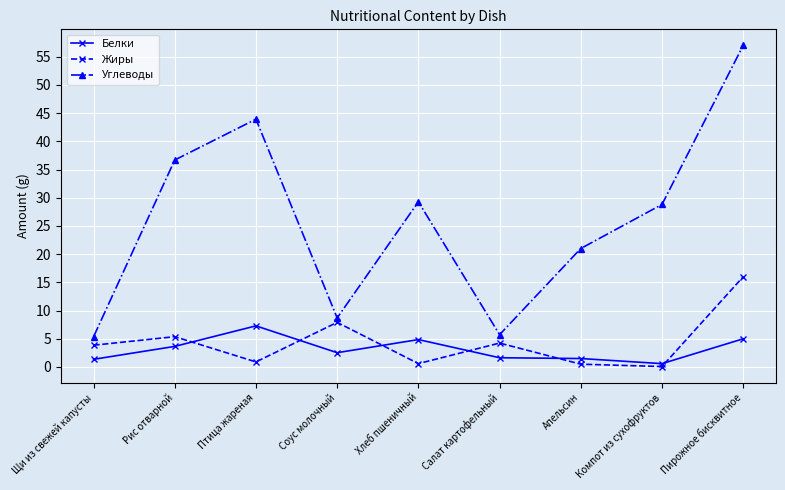

Where does the Белки series first go above 2?

Рис отварной